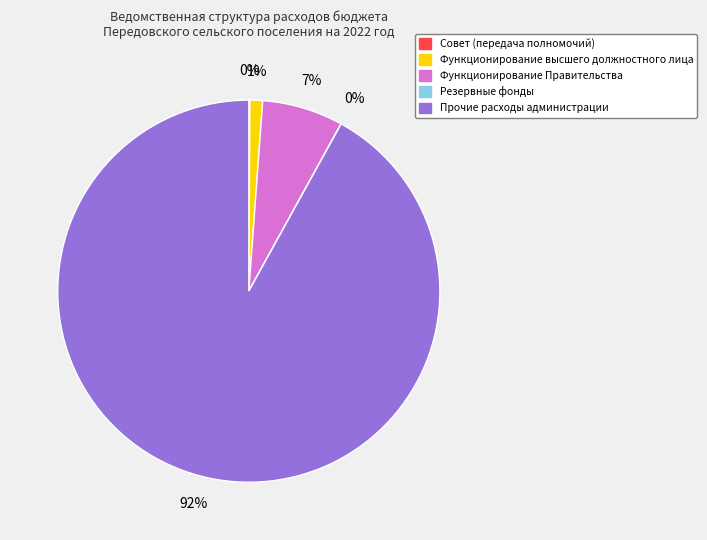

To the nearest percent, what portion does Прочие расходы администрации represent?

92%